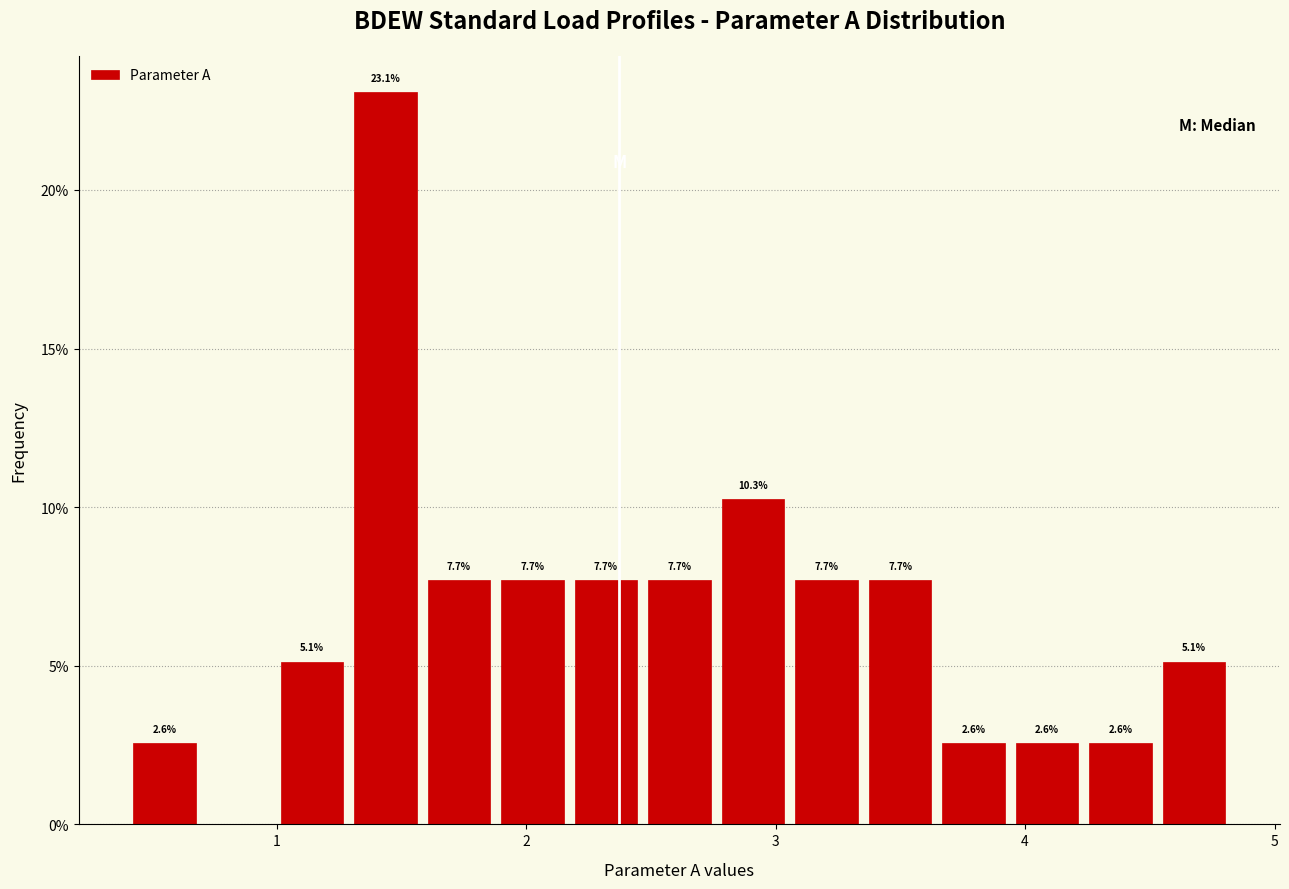

Around what value on the x-axis is the tallest bar? Give the approximate position of its centre, as read against the axis.

1.4